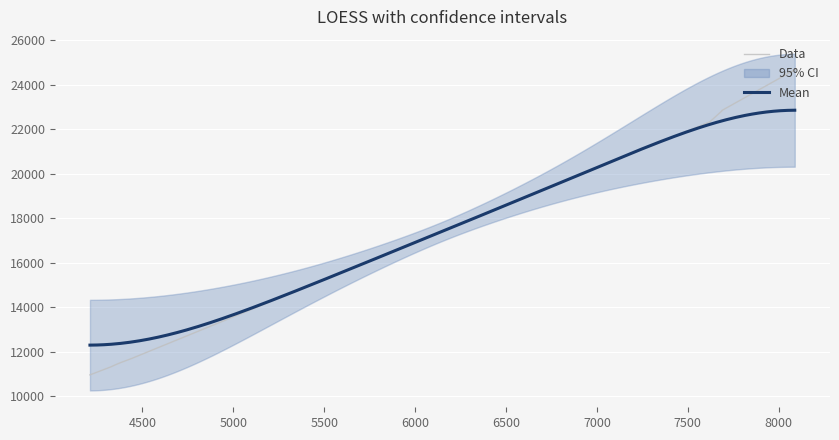

What is the minimum value for Mean?

12293.7